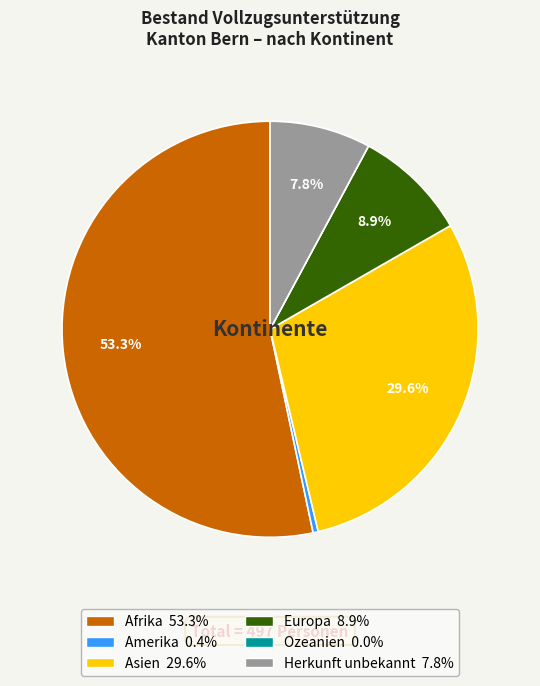

Between Amerika and Herkunft unbekannt, which is larger?

Herkunft unbekannt